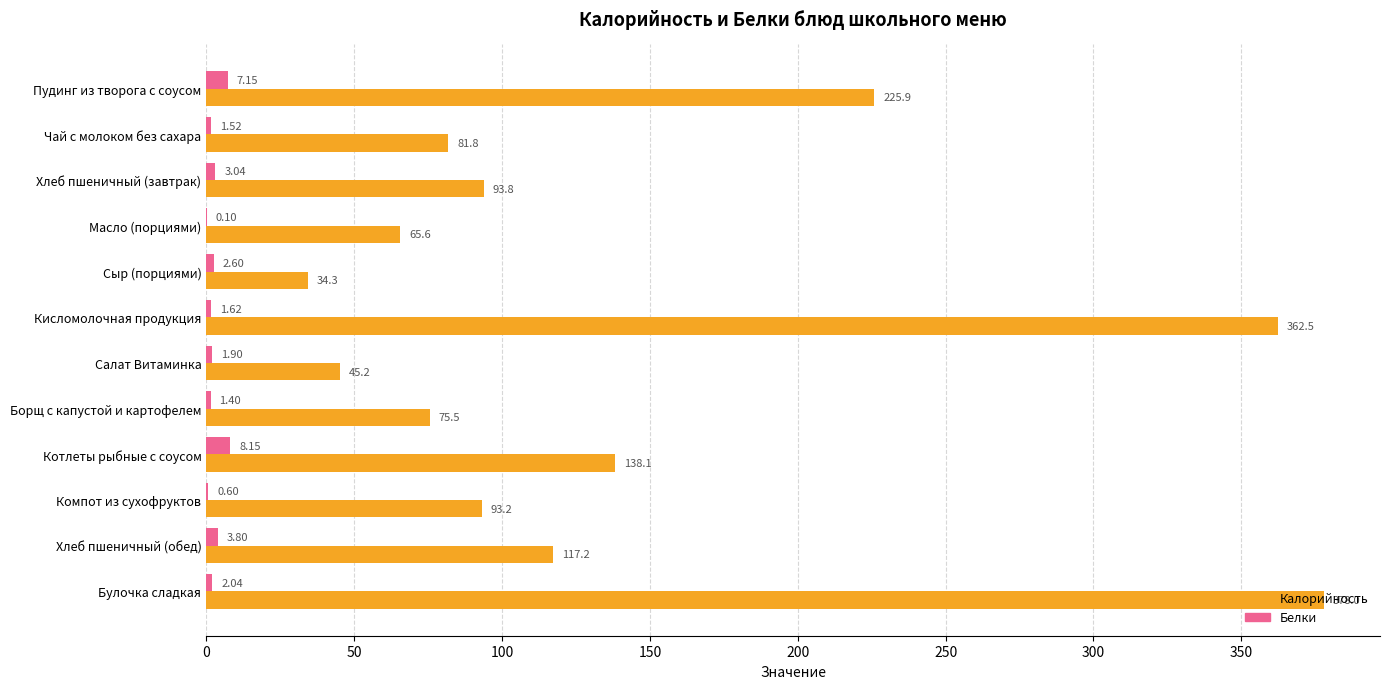

Between Чай с молоком без сахара and Масло (порциями), which series saw the biggest shift?

Калорийность